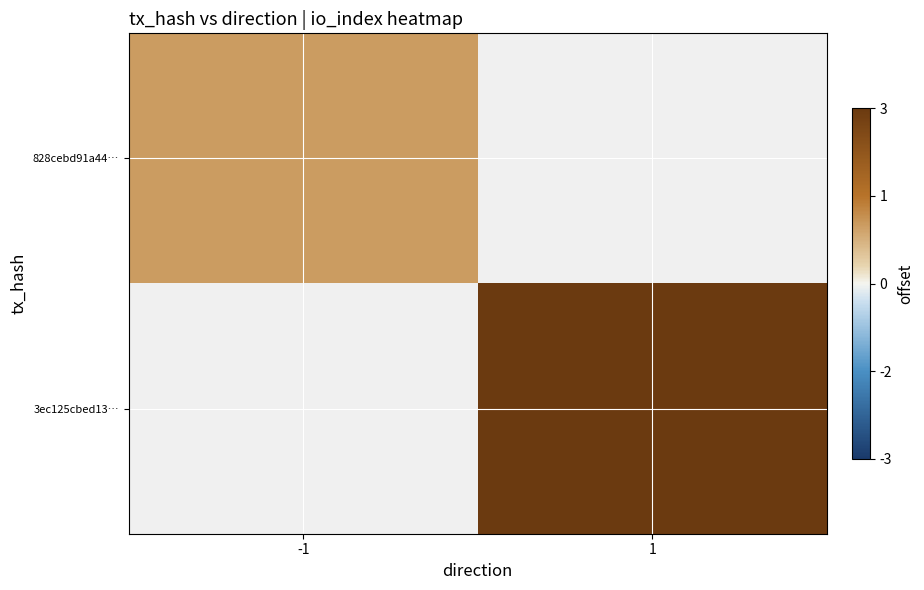

Is the value of 828cebd91a44… at -1 greater than the value of 3ec125cbed13… at 1?

No